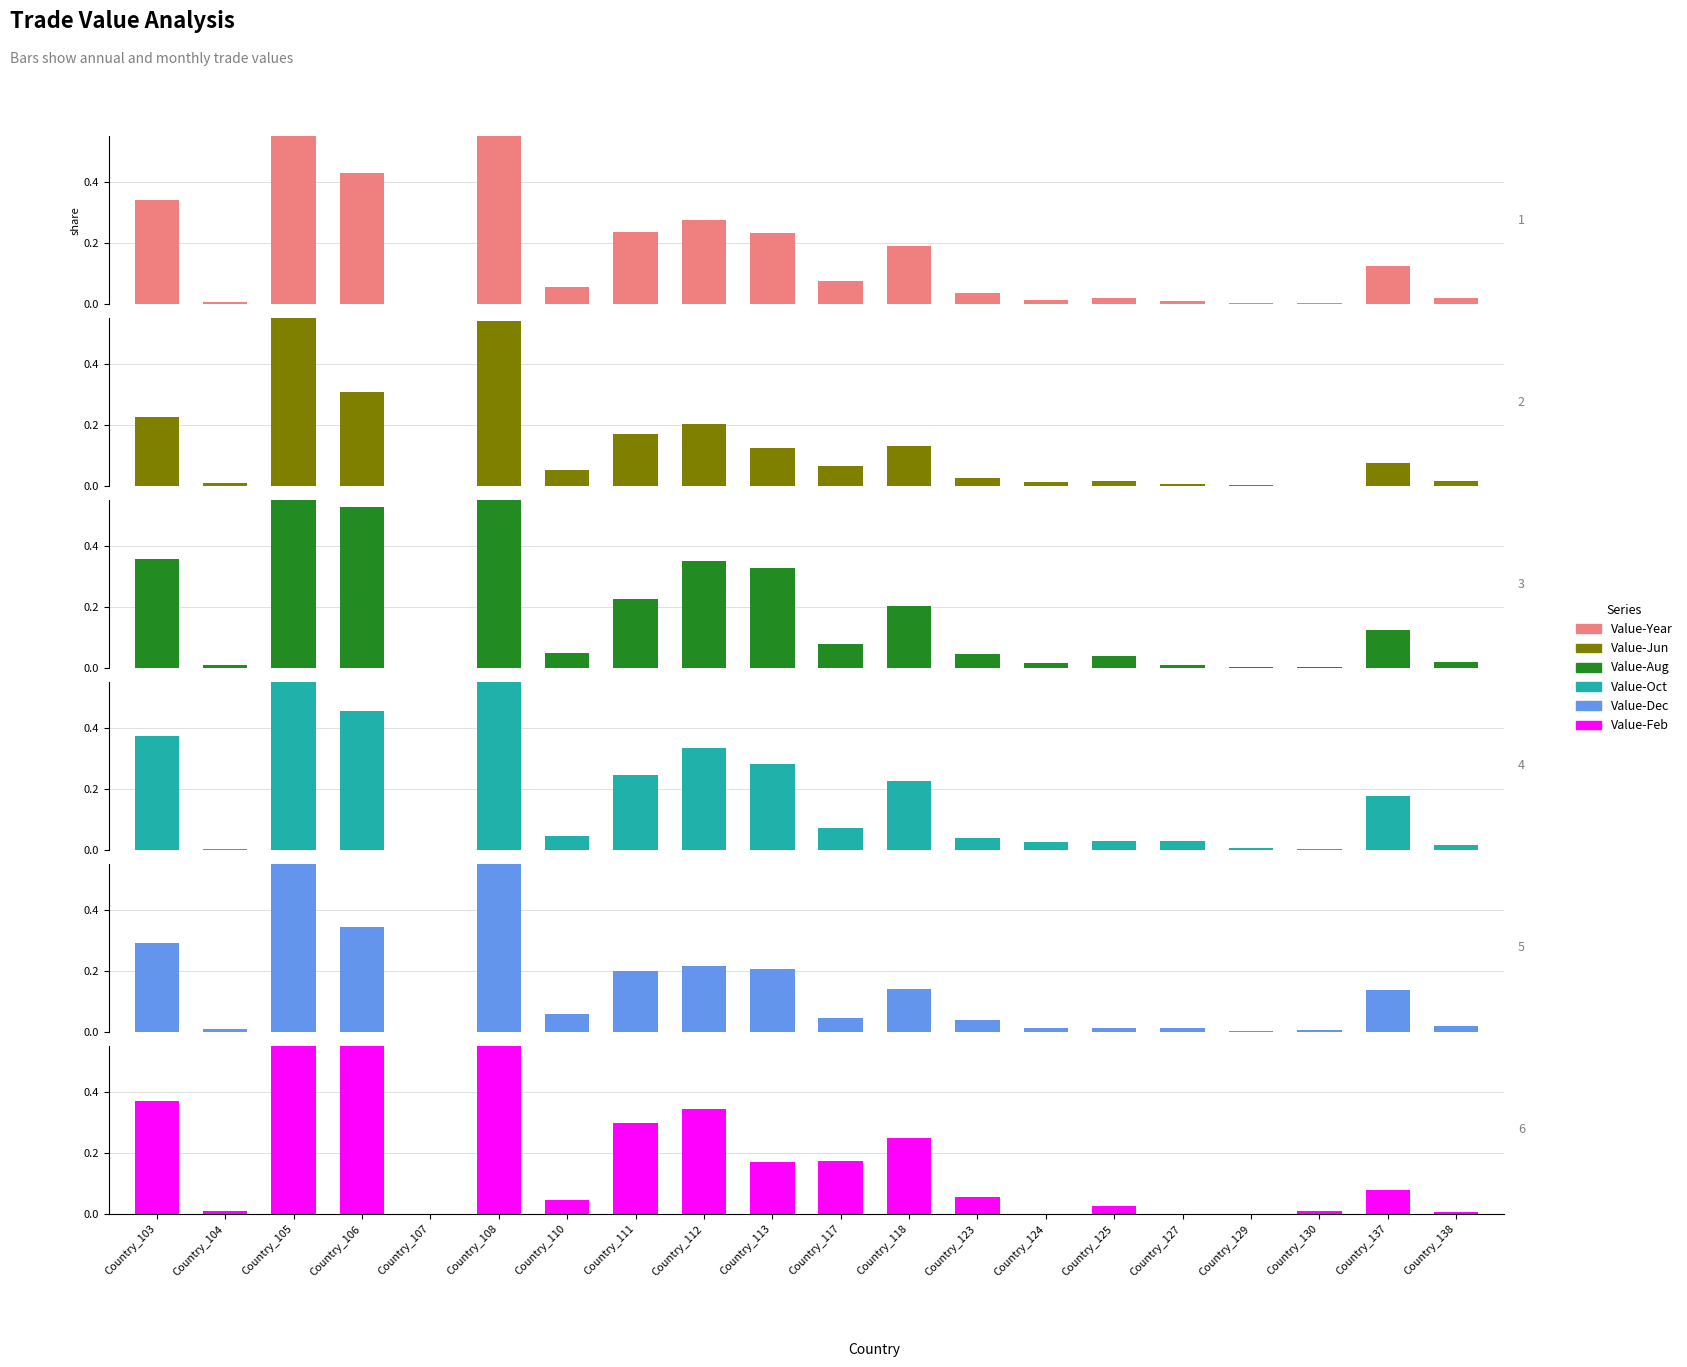

Reading left to right, list all the values displayed in this chart.

Value-Year: 0.3	0.0	1.0	0.4	0.0	0.7	0.1	0.2	0.3	0.2	0.1	0.2	0.0	0.0	0.0	0.0	0.0	0.0	0.1	0.0
Value-Jun: 0.2	0.0	1.0	0.3	0.0	0.5	0.1	0.2	0.2	0.1	0.1	0.1	0.0	0.0	0.0	0.0	0.0	0.0	0.1	0.0
Value-Aug: 0.4	0.0	1.0	0.5	0.0	0.8	0.0	0.2	0.3	0.3	0.1	0.2	0.0	0.0	0.0	0.0	0.0	0.0	0.1	0.0
Value-Oct: 0.4	0.0	1.0	0.5	0.0	0.8	0.0	0.2	0.3	0.3	0.1	0.2	0.0	0.0	0.0	0.0	0.0	0.0	0.2	0.0
Value-Dec: 0.3	0.0	1.0	0.3	0.0	0.6	0.1	0.2	0.2	0.2	0.0	0.1	0.0	0.0	0.0	0.0	0.0	0.0	0.1	0.0
Value-Feb: 0.4	0.0	1.0	0.6	0.0	0.6	0.0	0.3	0.3	0.2	0.2	0.2	0.1	0.0	0.0	0.0	0.0	0.0	0.1	0.0